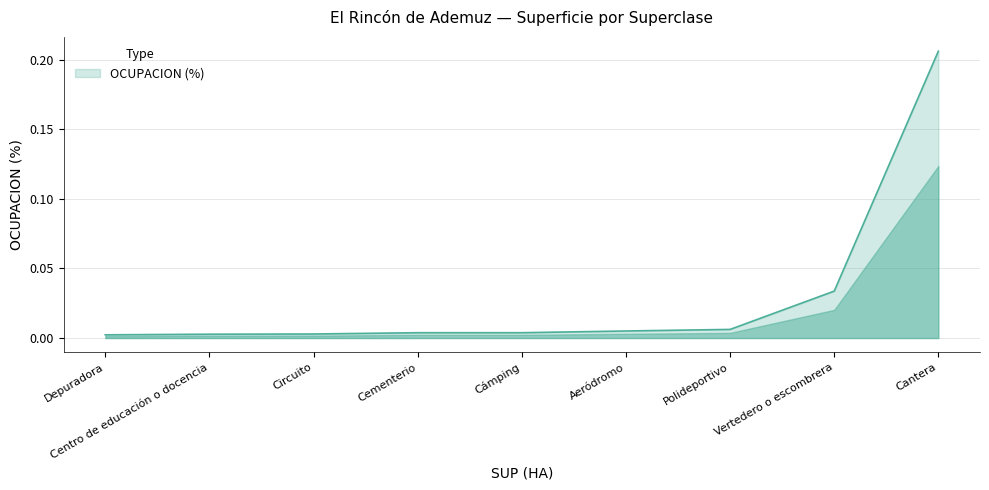

Count the number of data series in this chart.

1